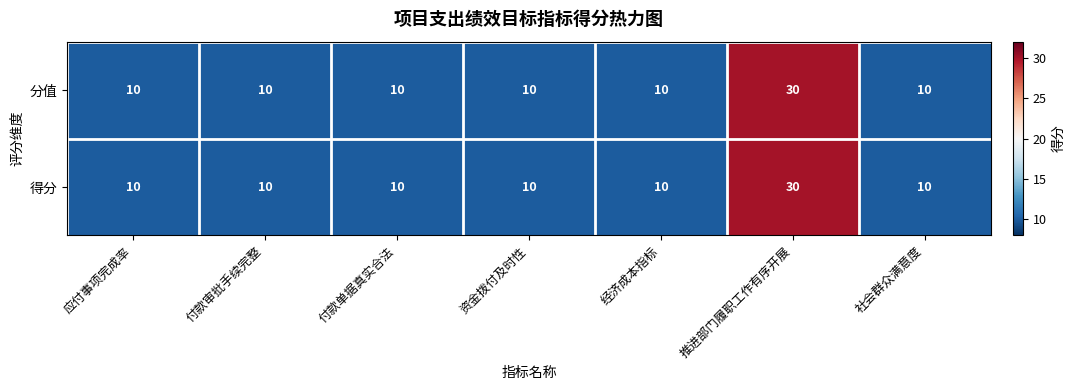

What is the total value across all series at 付款单据真实合法?

20